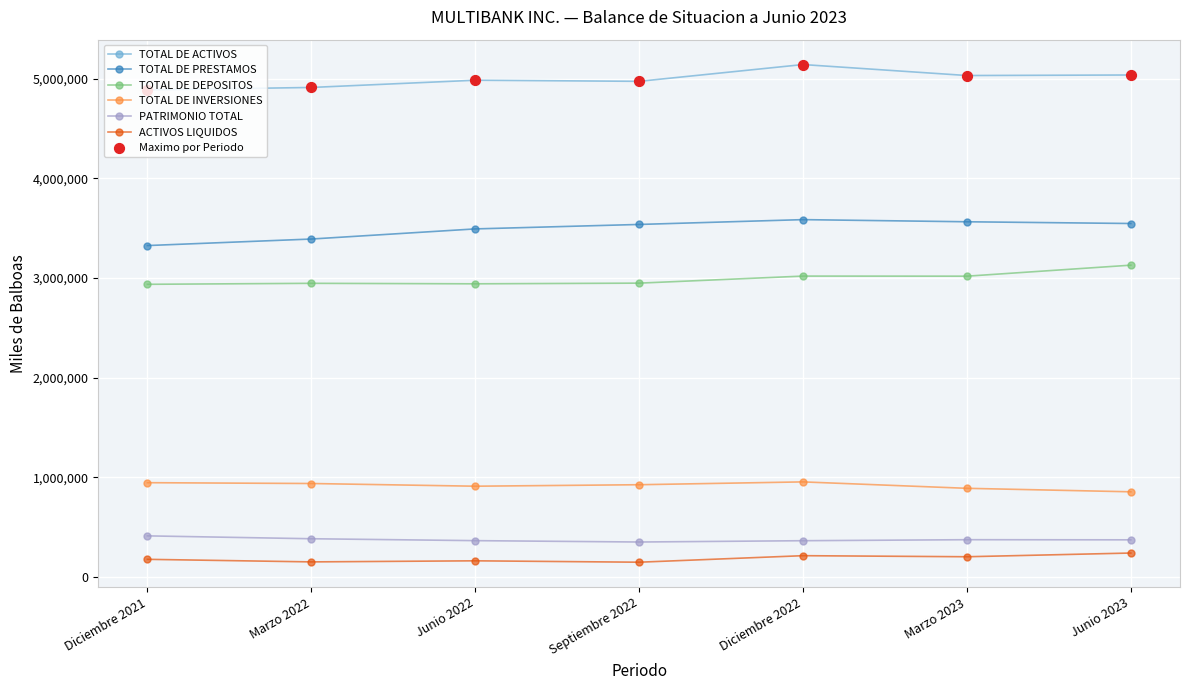

Is the value of TOTAL DE ACTIVOS at Junio 2023 greater than the value of TOTAL DE DEPOSITOS at Junio 2022?

Yes